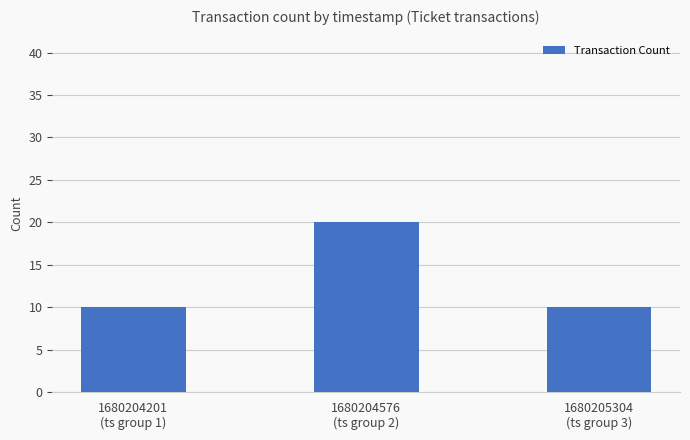

What is the label of the 3rd bar from the left?

1680205304
(ts group 3)